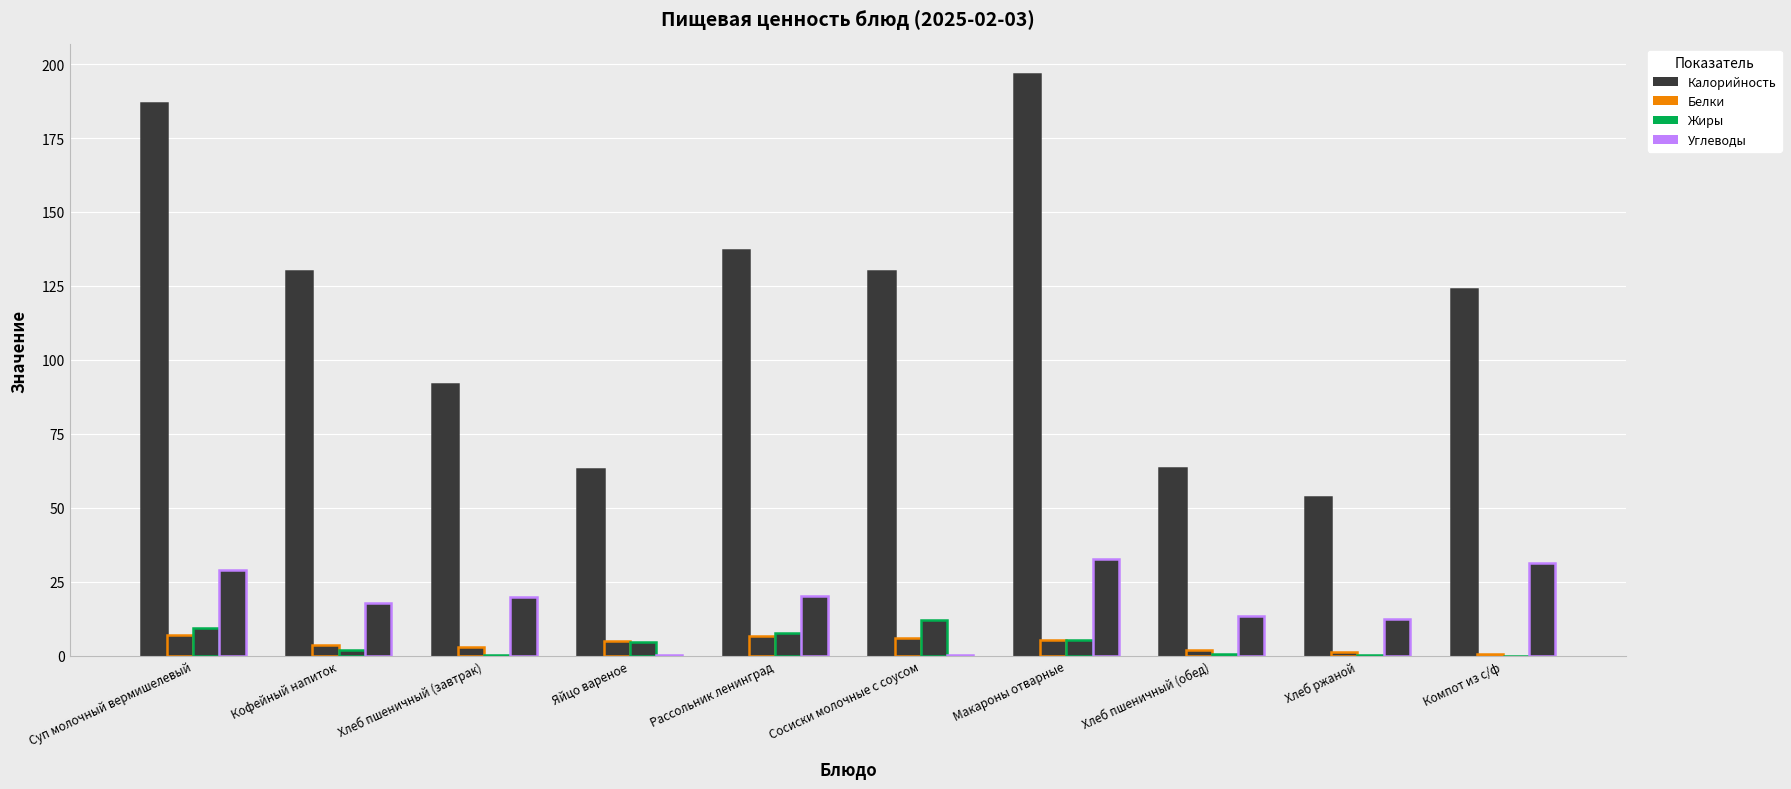

Is it true that Калорийность equals 101.4 at Хлеб пшеничный (обед)?

False